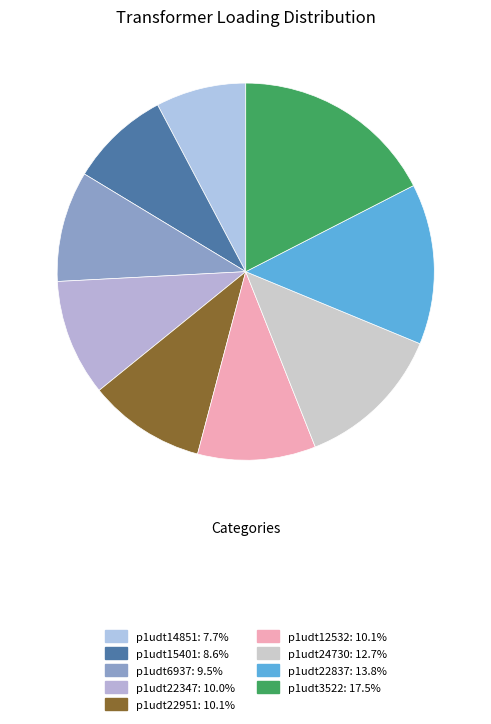

Count the number of slices in the pie.

9